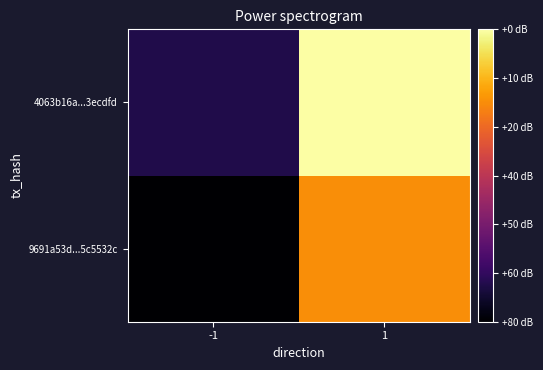

Reading left to right, list all the values displayed in this chart.

9691a53d...5c5532c: -1=-1	1=11
4063b16a...3ecdfd: -1=1	1=15